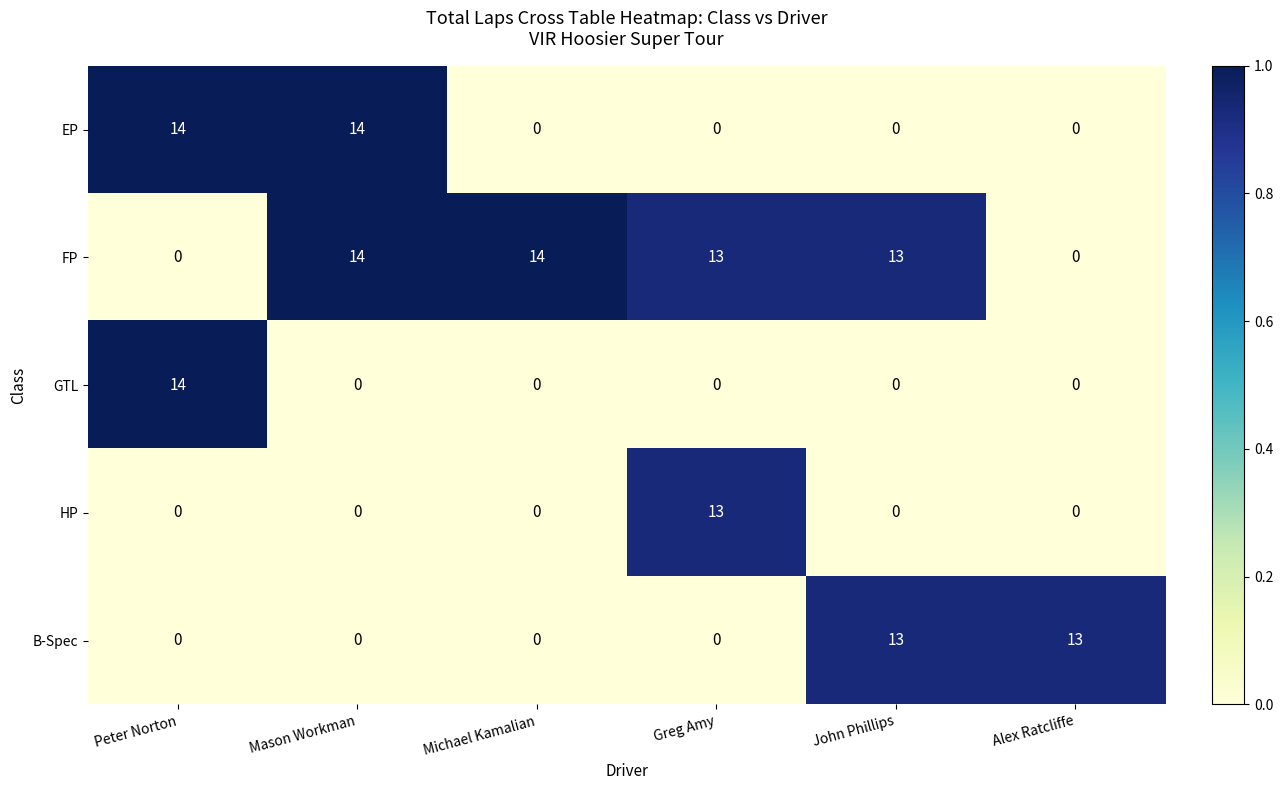

What is the maximum value shown in the chart?

14